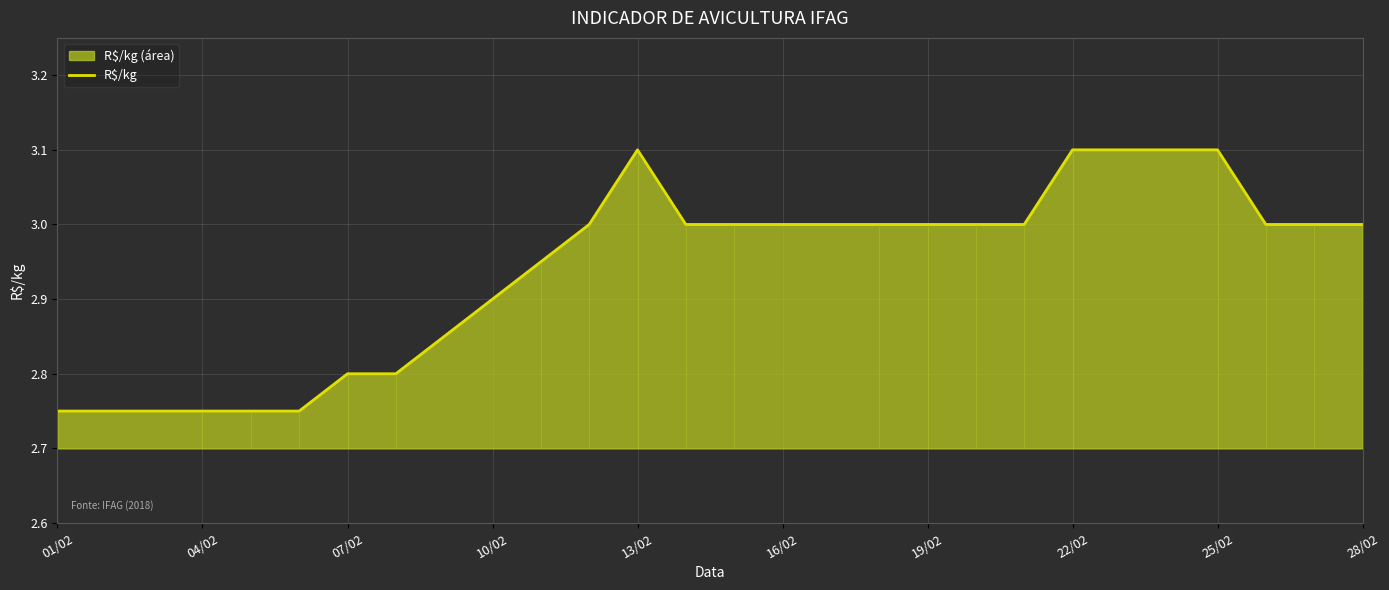

The R$/kg series shows 1.5 at 13/02. True or false?

False